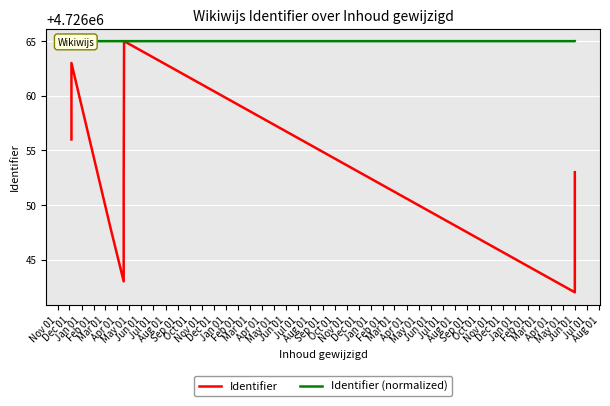

What are all the series names shown in the legend?

Identifier, Identifier (normalized)